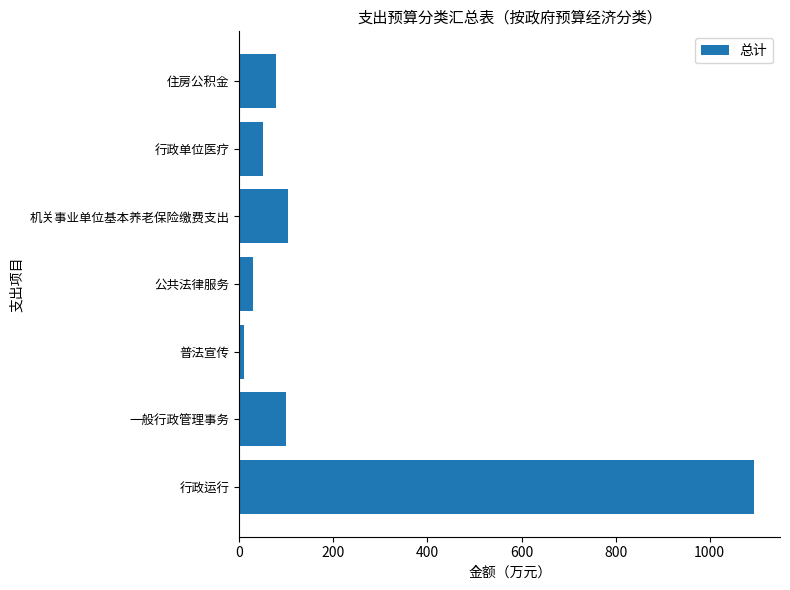

What is the change in value from 公共法律服务 to 机关事业单位基本养老保险缴费支出?

+75.3